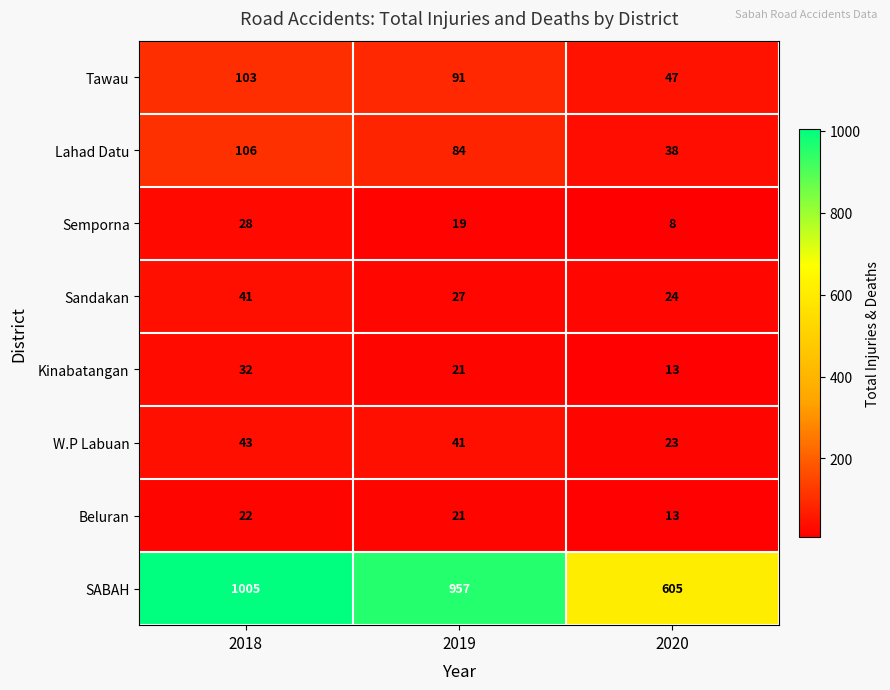

Which category has the highest value across all series?

2018